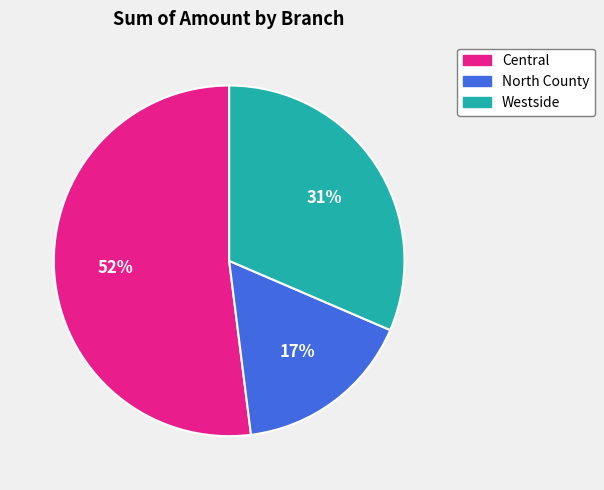

Between Westside and Central, which is larger?

Central